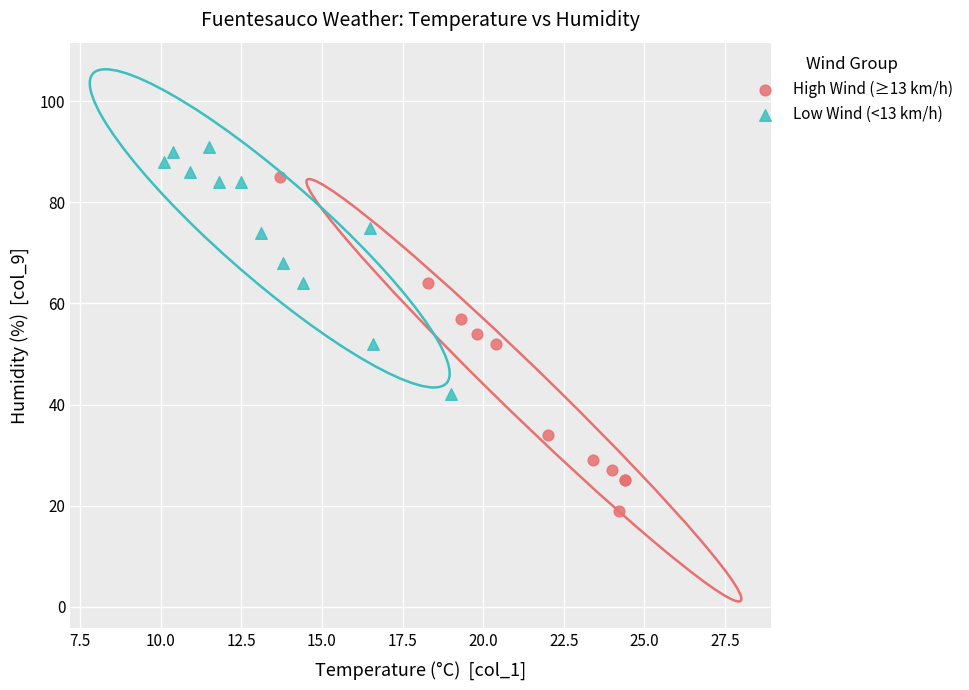

Which series reaches the minimum Y coordinate?

High Wind (≥13 km/h)